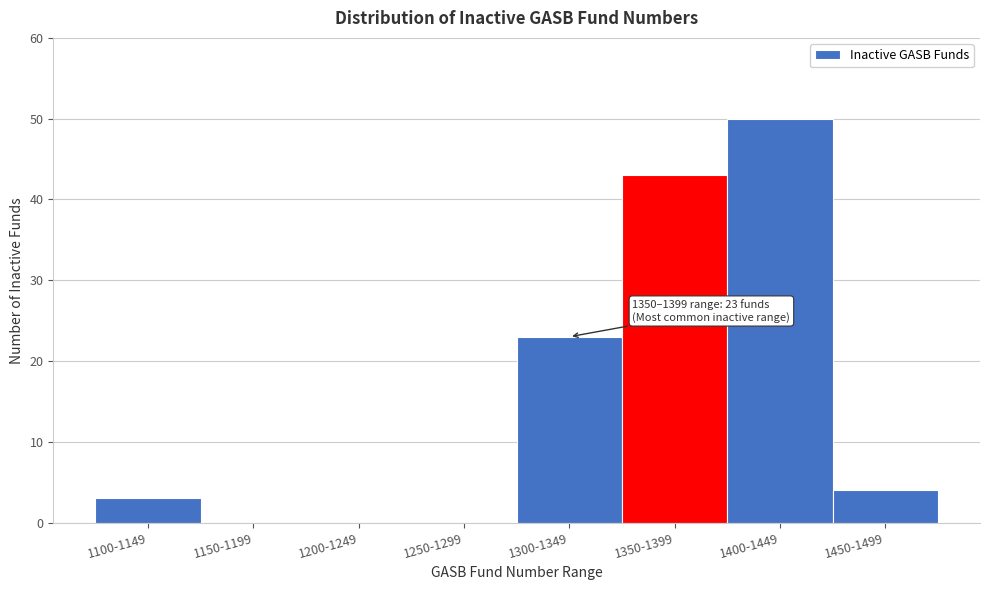

Reading left to right, what are all the values shown in this chart?

1100-1149=3	1150-1199=0	1200-1249=0	1250-1299=0	1300-1349=23	1350-1399=43	1400-1449=50	1450-1499=4